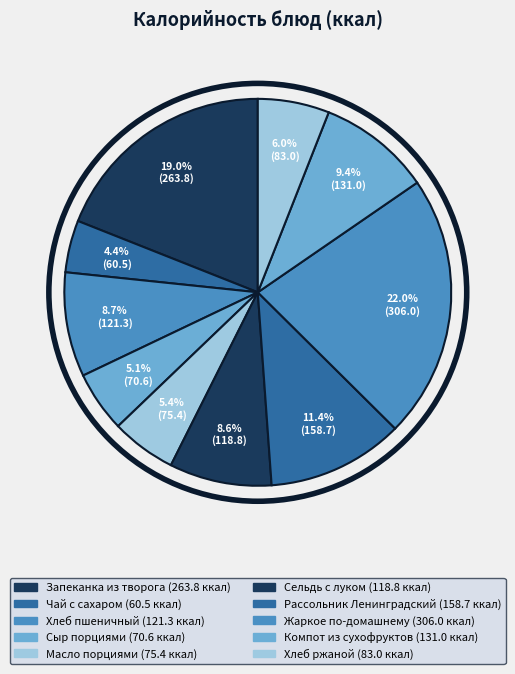

How many slices are in this pie chart?

10